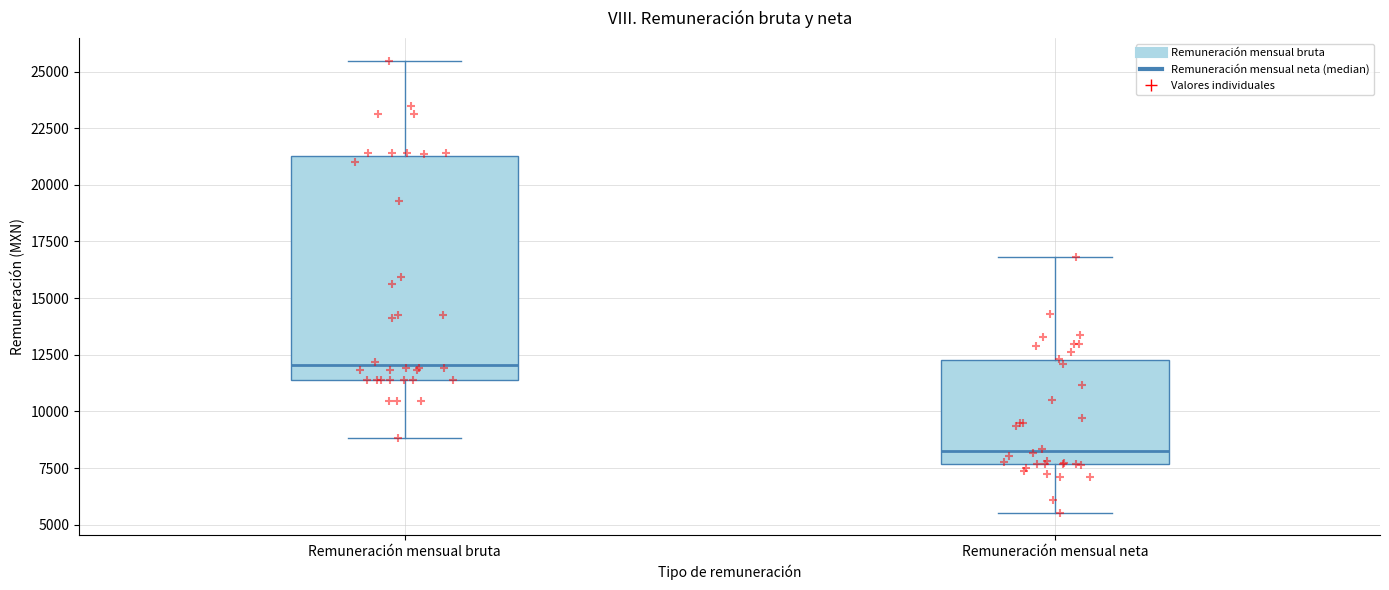

Where does the upper whisker of the box for Remuneración mensual bruta end on the y-axis? The values are not printed on the chart, so give them approximately, as read against the axis.

25500